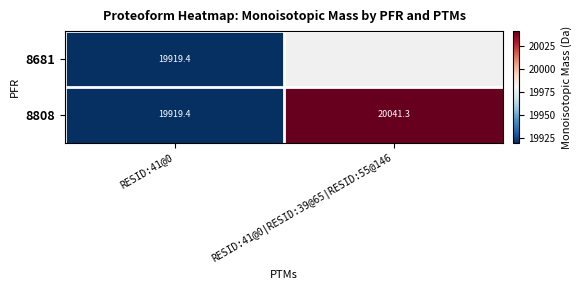

What is the difference between the maximum and minimum values in the 8808 series?

121.9